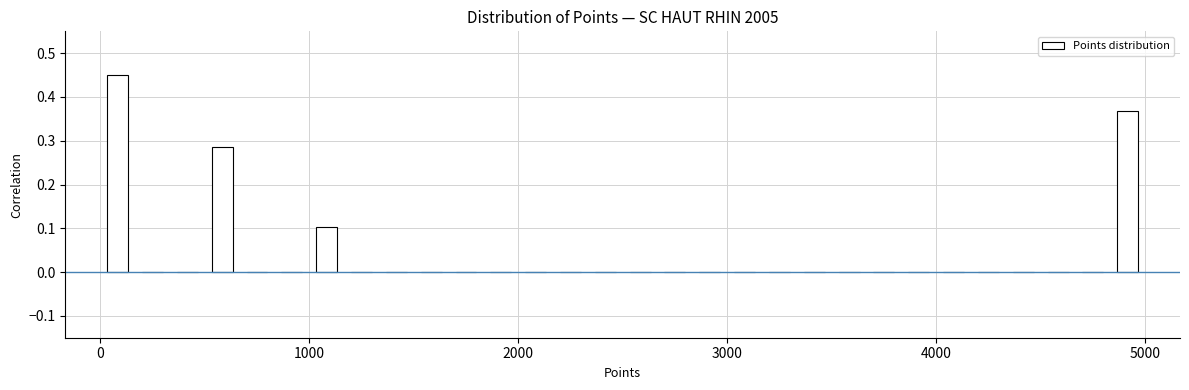

Around what value on the x-axis is the tallest bar? Give the approximate position of its centre, as read against the axis.

100